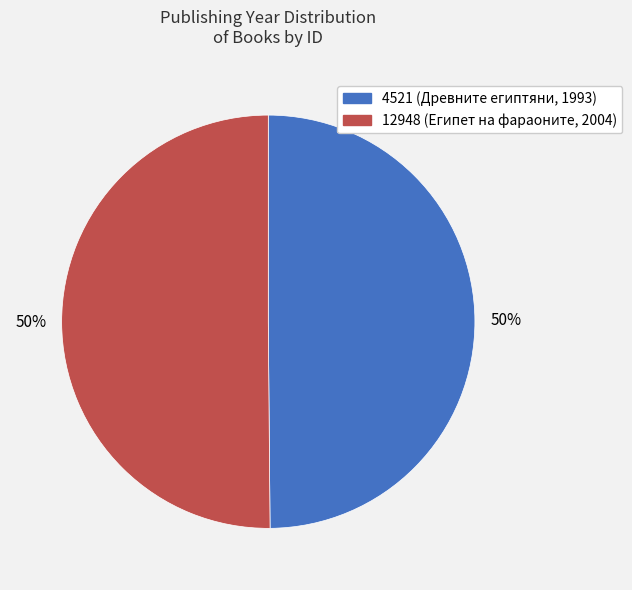

Combined, do 4521 (Древните египтяни, 1993) and 12948 (Египет на фараоните, 2004) account for over 50%?

Yes